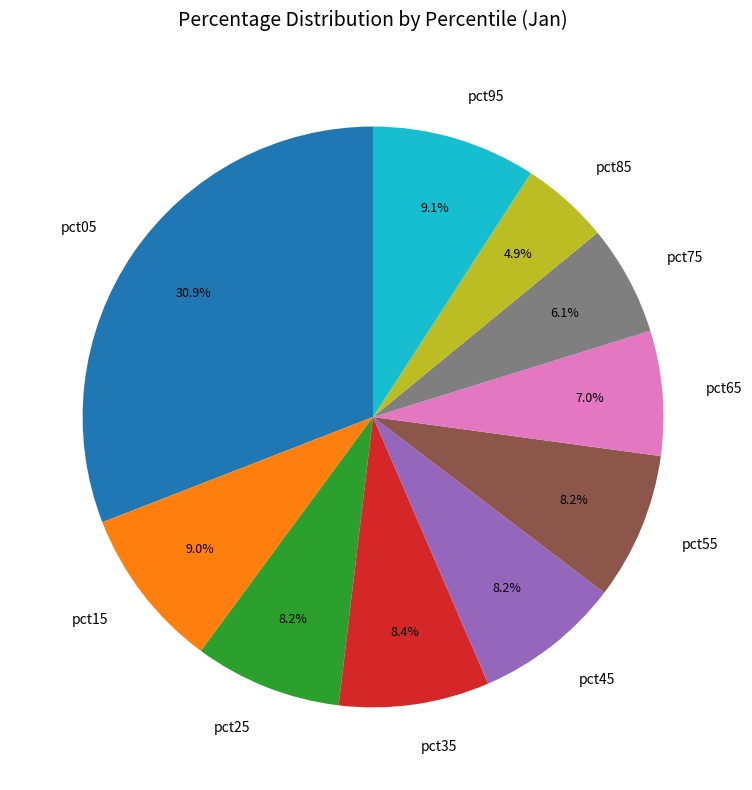

Combined, do pct65 and pct45 account for over 50%?

No